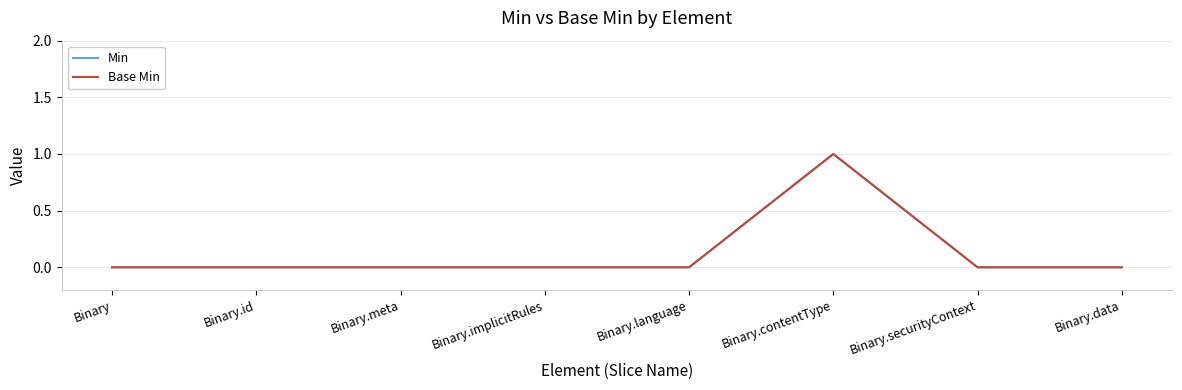

List the series in order of their peak value, lowest first.

Min, Base Min